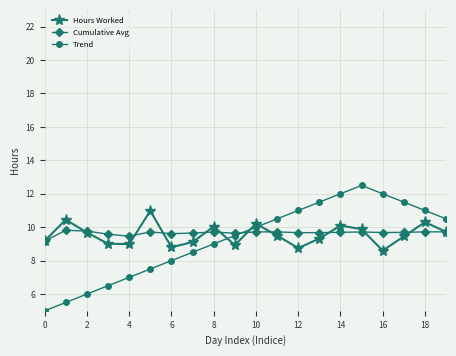

What is the greatest value displayed?

12.5